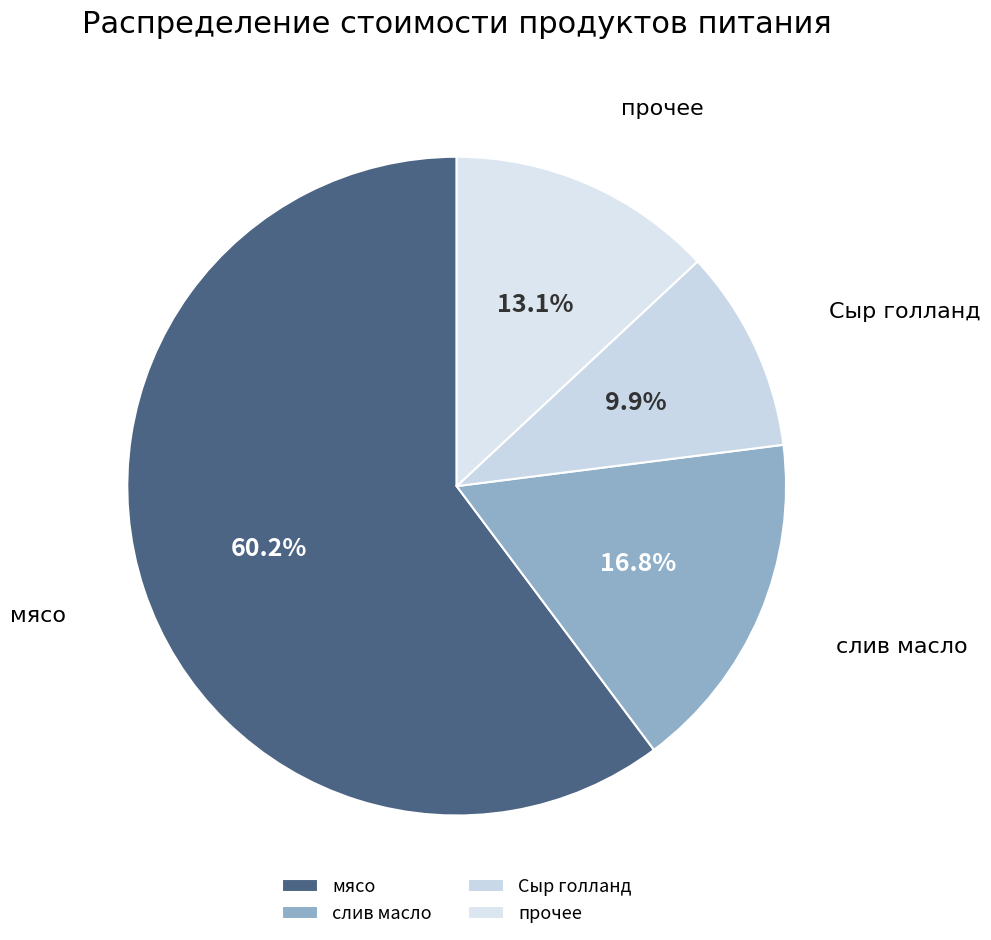

Combined, do слив масло and мясо account for over 50%?

Yes